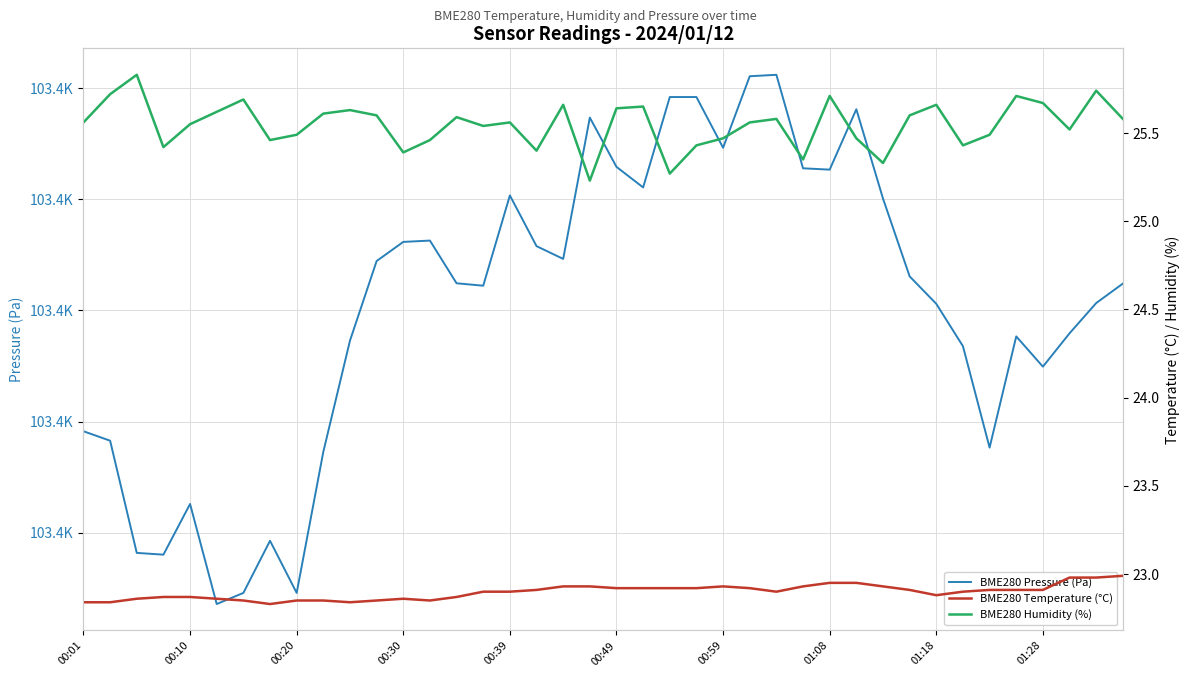

Does the chart display data point markers on the line(s)?

No